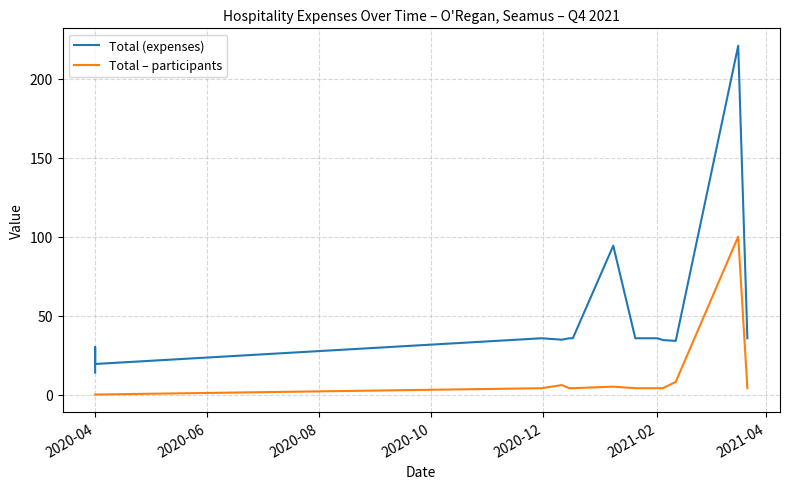

At how many categories does at least one series exceed 130?

1